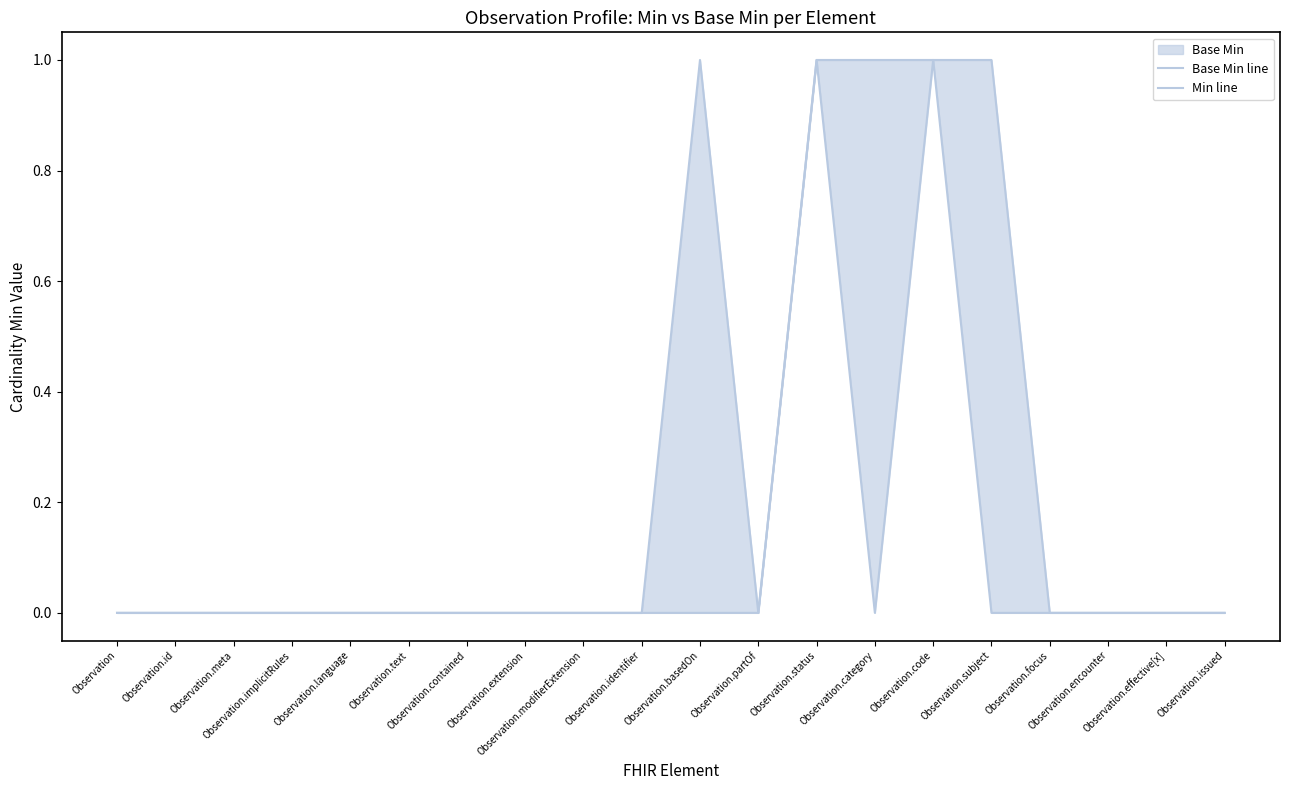

Rank the series at Observation.implicitRules from highest to lowest value.

Base Min line, Min line